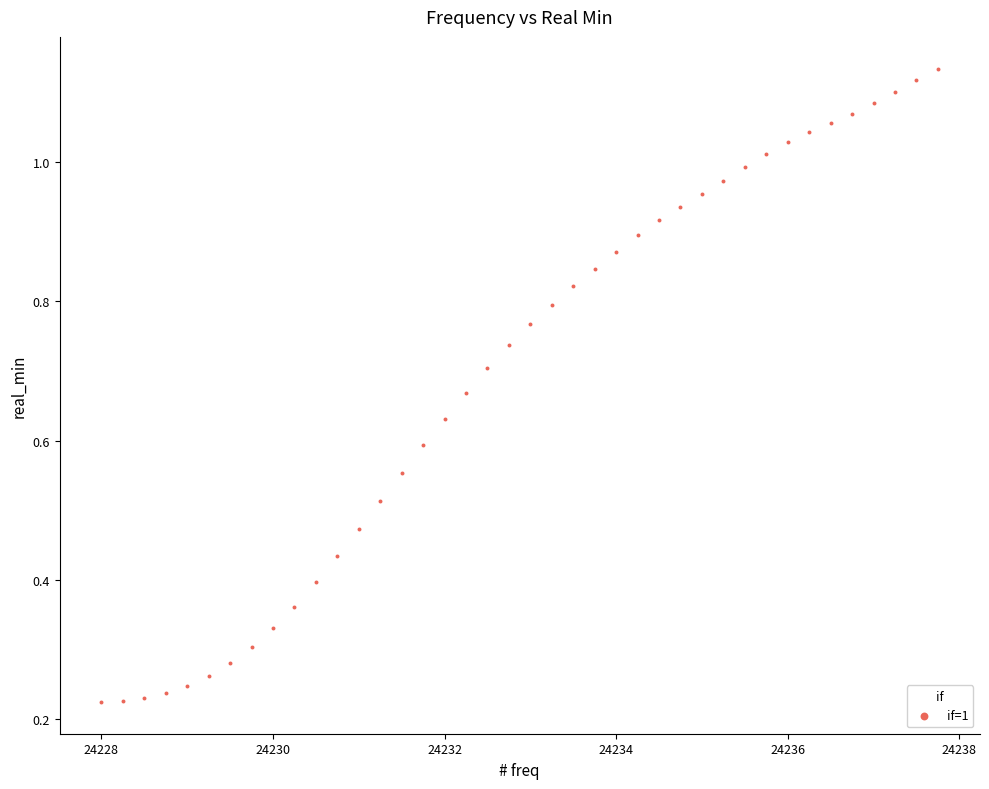

What is the range of X values (max minus min)?

9.8